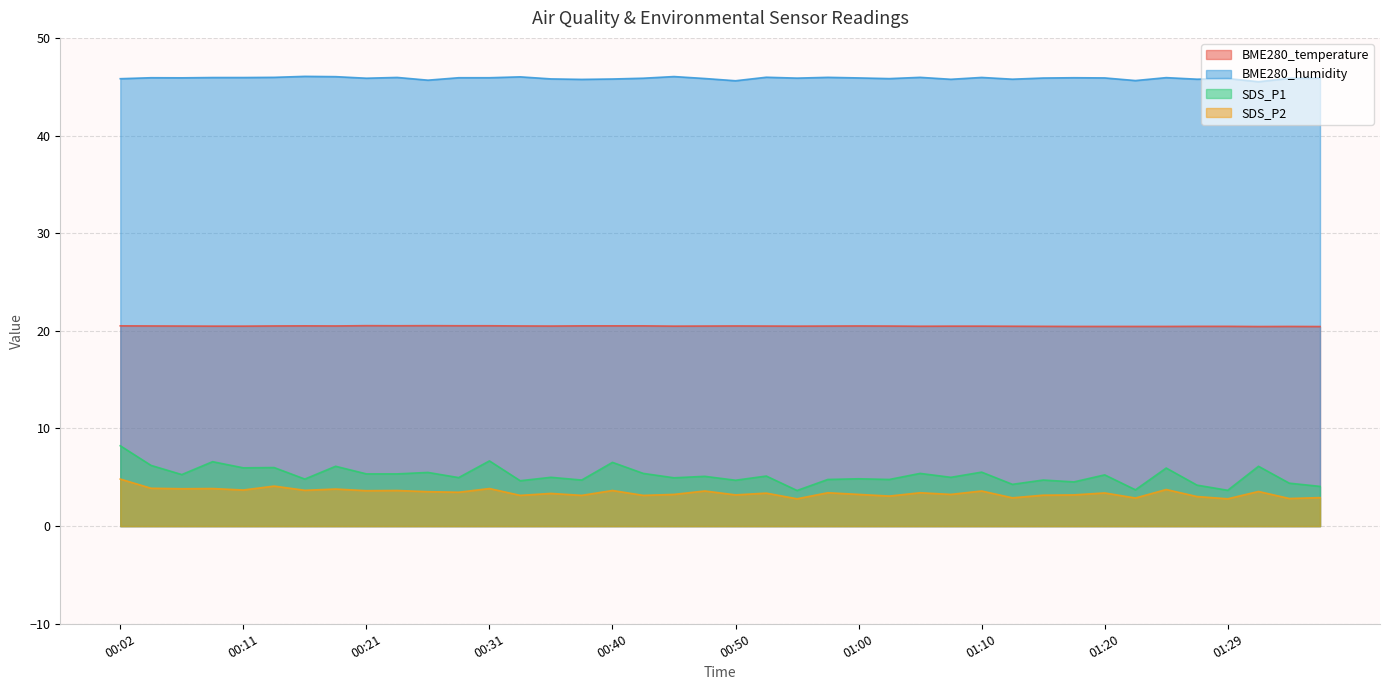

The BME280_temperature series shows 12.3 at 01:17. True or false?

False